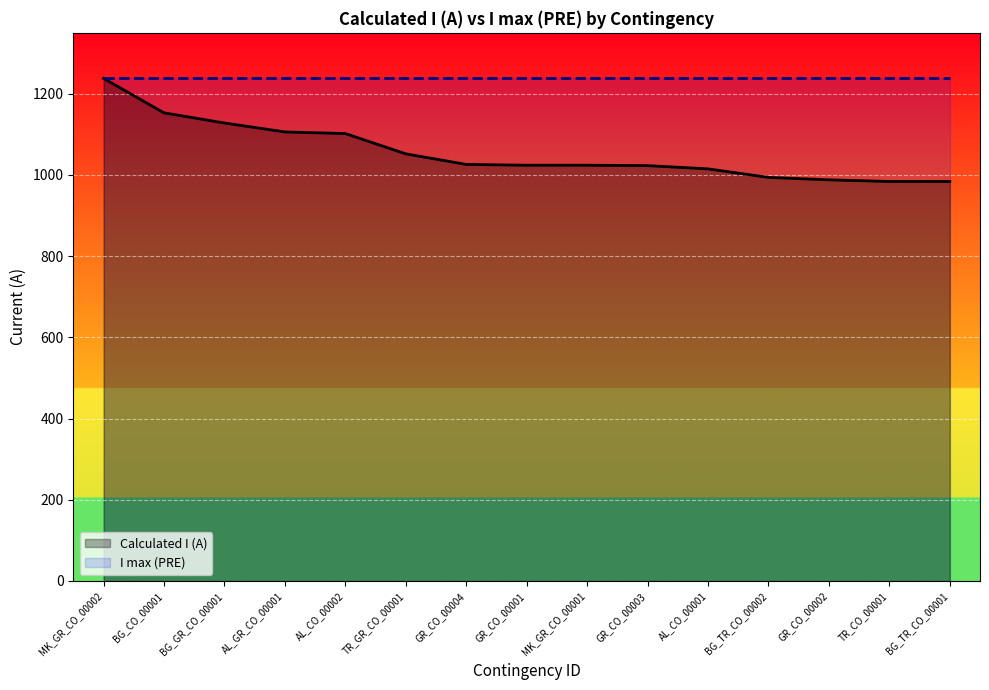

At which label is the value closest to 1111?

AL_GR_CO_00001